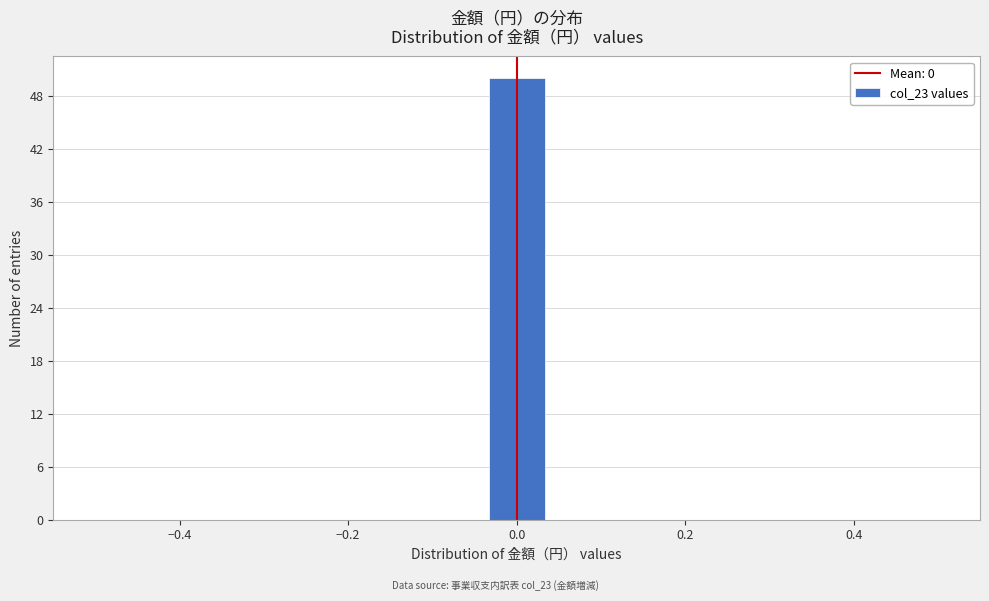

Read against the x-axis, roughly where is the centre of the tallest bar?

0.00